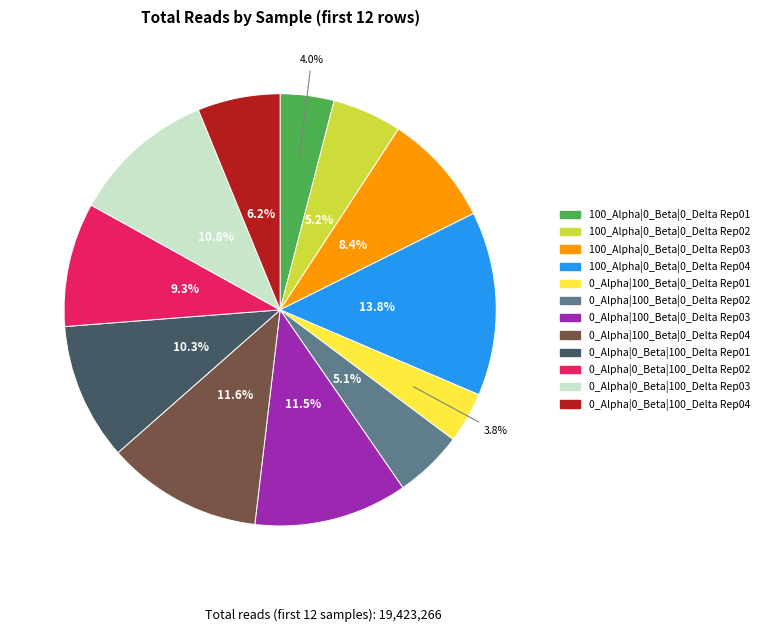

Does any single category account for the majority?

No